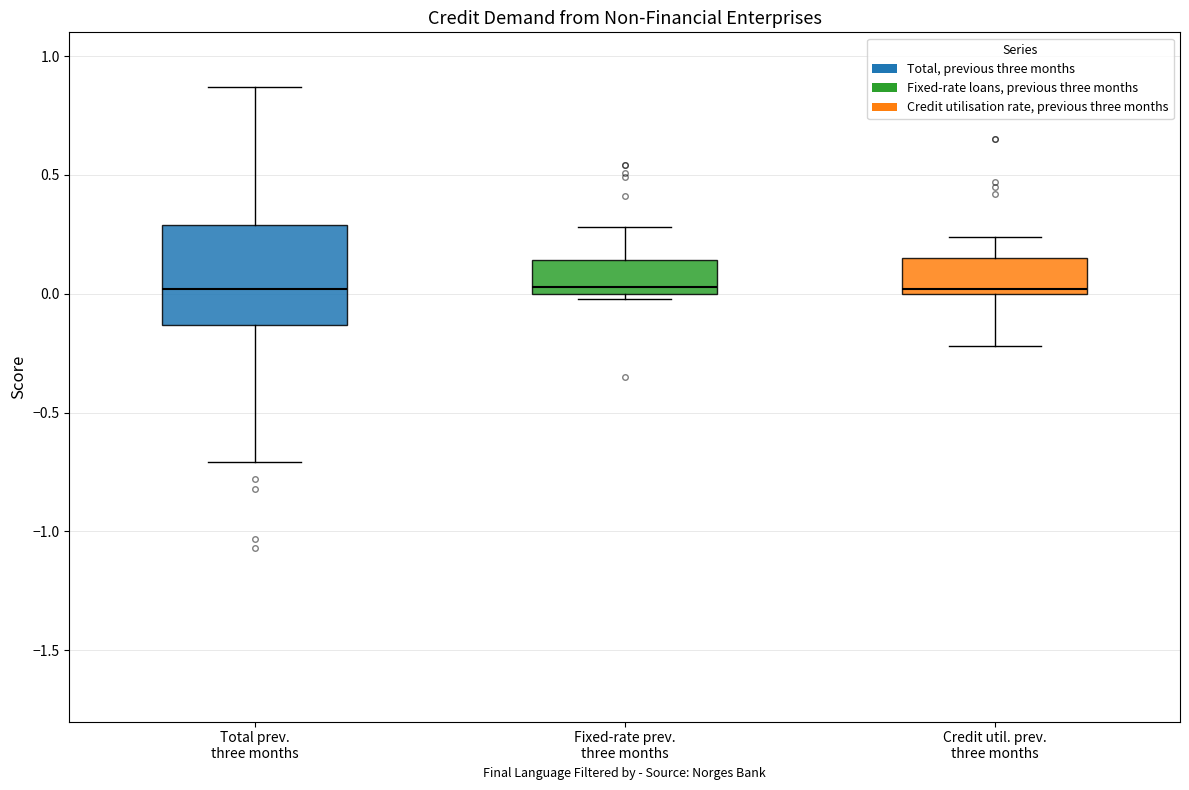

Reading left to right, transcribe this box plot: for each box, give where its median line is, the range the box spans, and where its two whiskers end, as read against the y-axis. The values are not printed on the chart, so give them approximately, as read against the axis.

Total prev. three months: median 0.00, box -0.15 to 0.30, whiskers -0.70 to 0.85
Fixed-rate prev. three months: median 0.05, box 0.00 to 0.15, whiskers 0.00 (just below the box's lower edge) to 0.30
Credit util. prev. three months: median 0.00 (just above the box's lower edge), box 0.00 to 0.15, whiskers -0.20 to 0.25